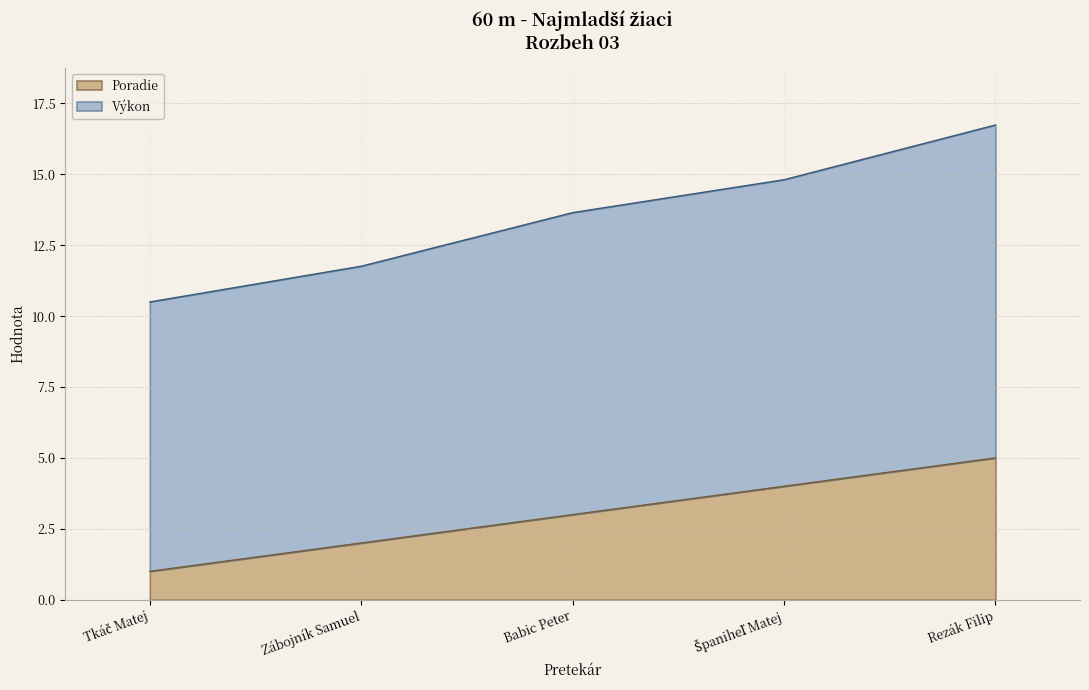

True or false: Poradie and Výkon intersect in this chart.

False